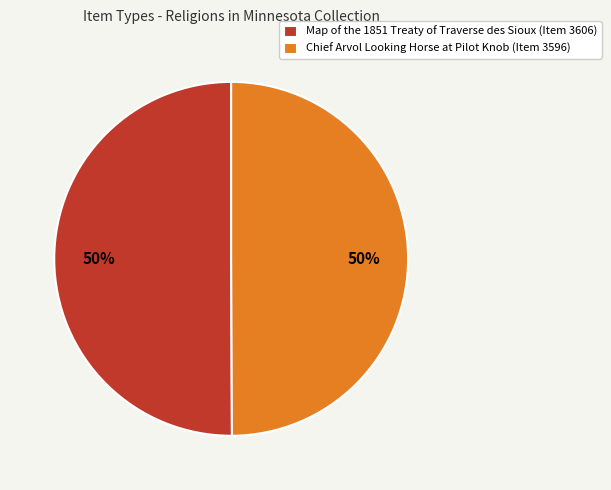

Approximately how many times larger is the value at Map of the 1851 Treaty of Traverse des Sioux (Item 3606) compared to Chief Arvol Looking Horse at Pilot Knob (Item 3596)?

1.0